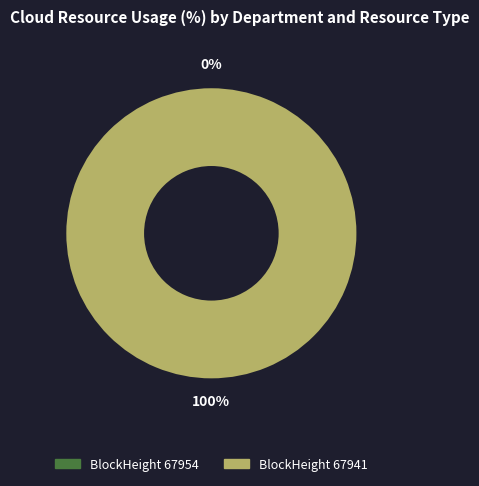

What percentage do 67941 and 67954 together represent?

100.0%